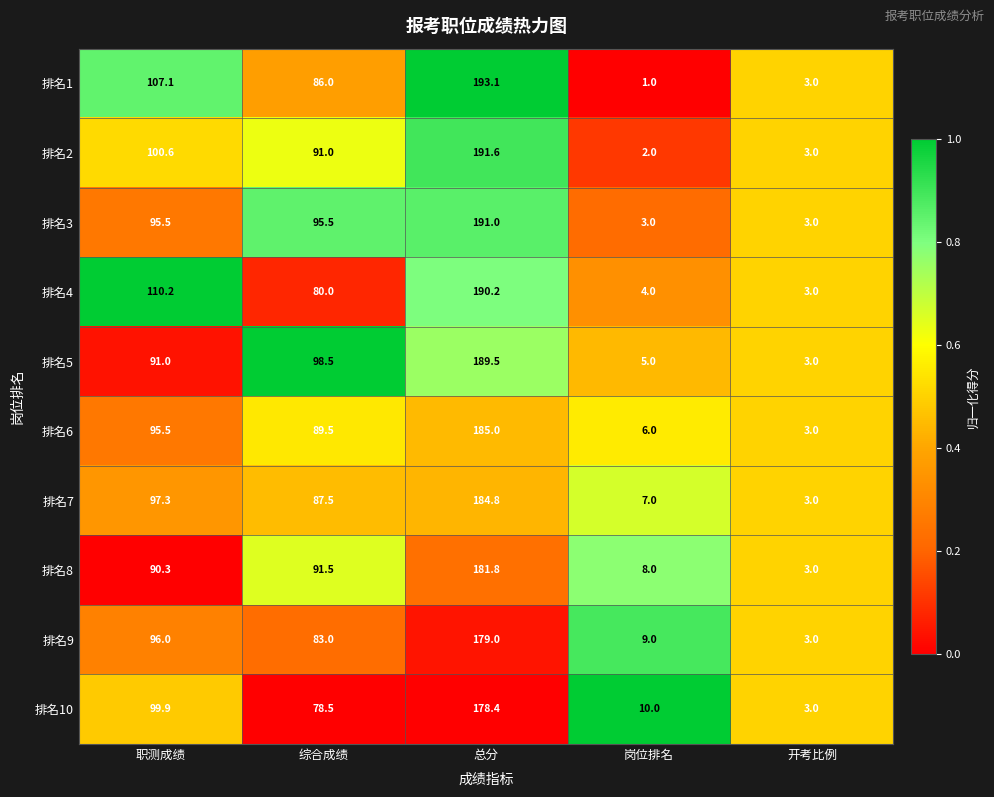

What is the highest value of the 排名10 series?

178.4